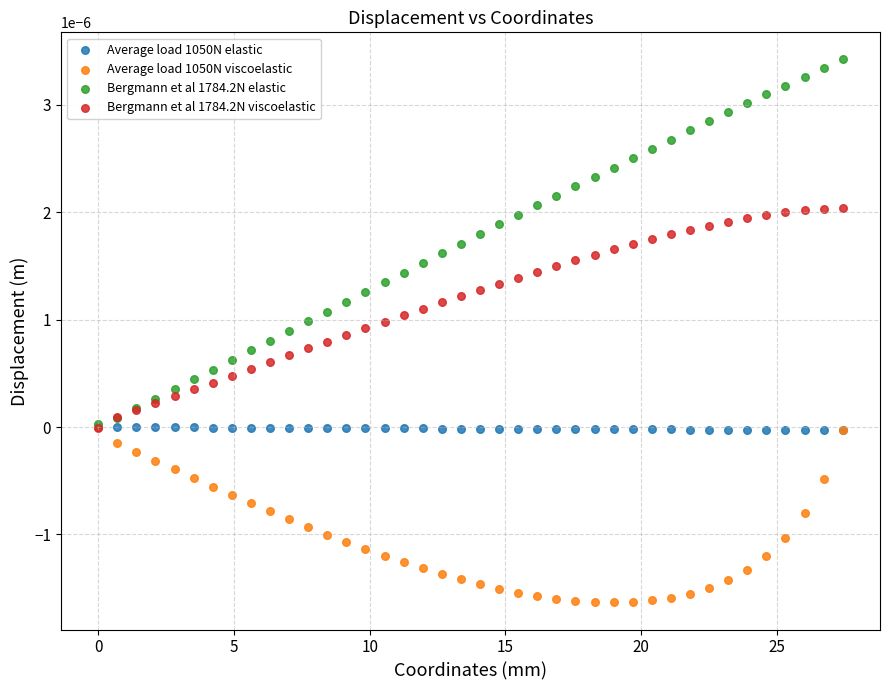

Which series contains the lowest Y value?

Average load 1050N viscoelastic